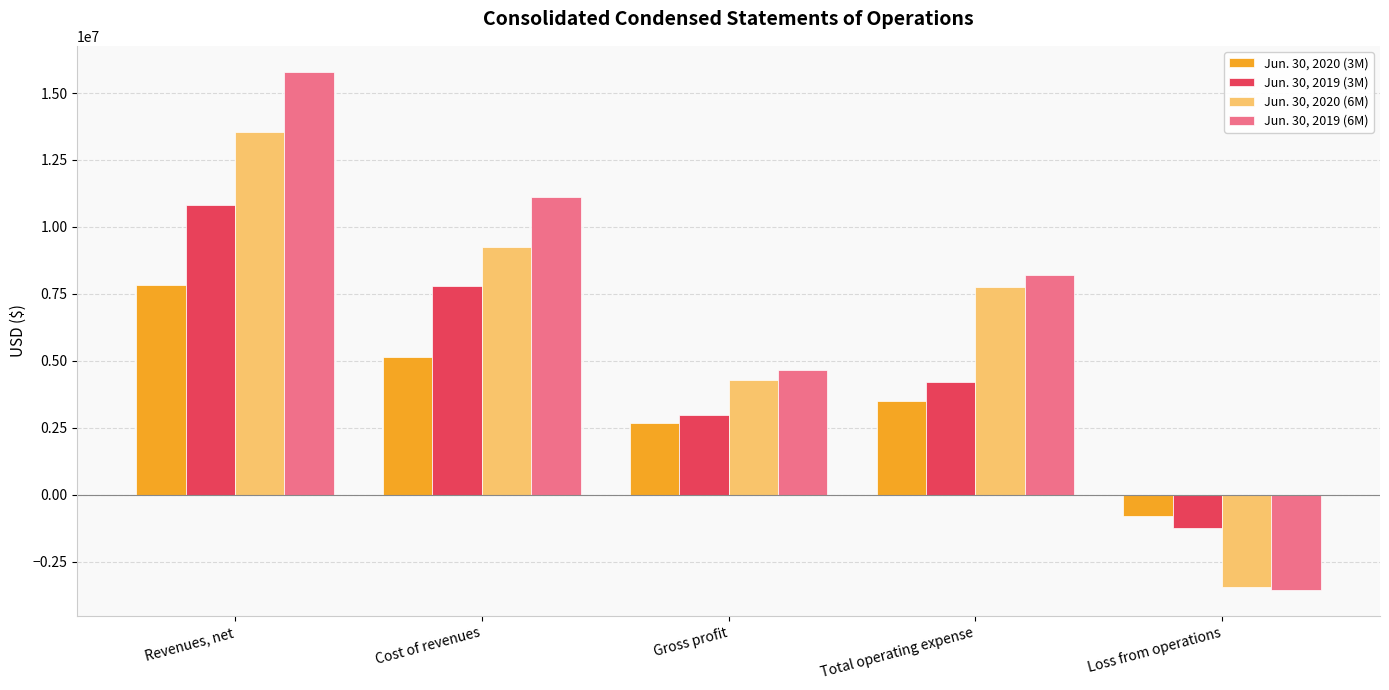

True or false: Jun. 30, 2019 (3M) has a value of 7812079 at Cost of revenues.

True